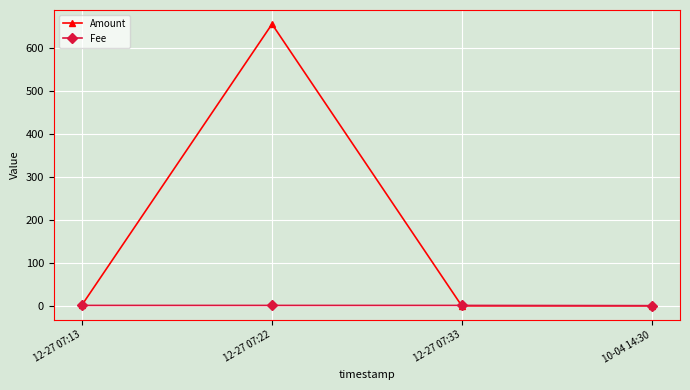

At which category is the sum across all series the highest?

12-27 07:22